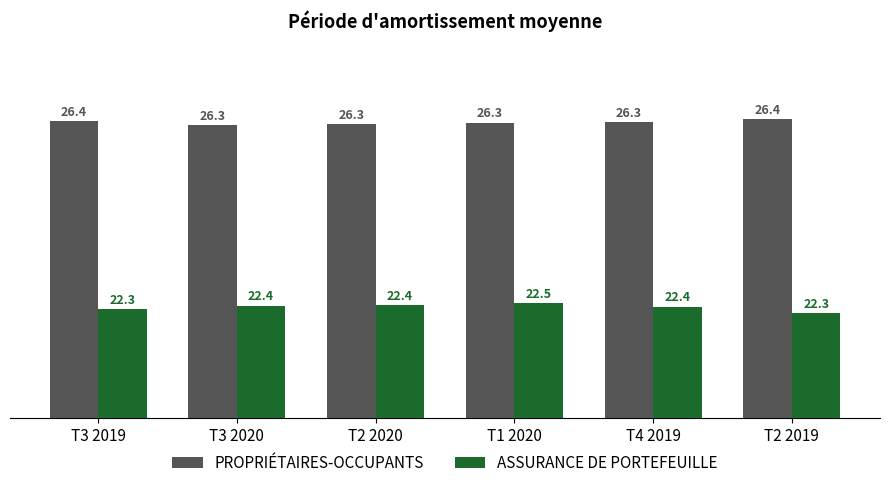

The ASSURANCE DE PORTEFEUILLE series shows 22.4 at T2 2020. True or false?

True